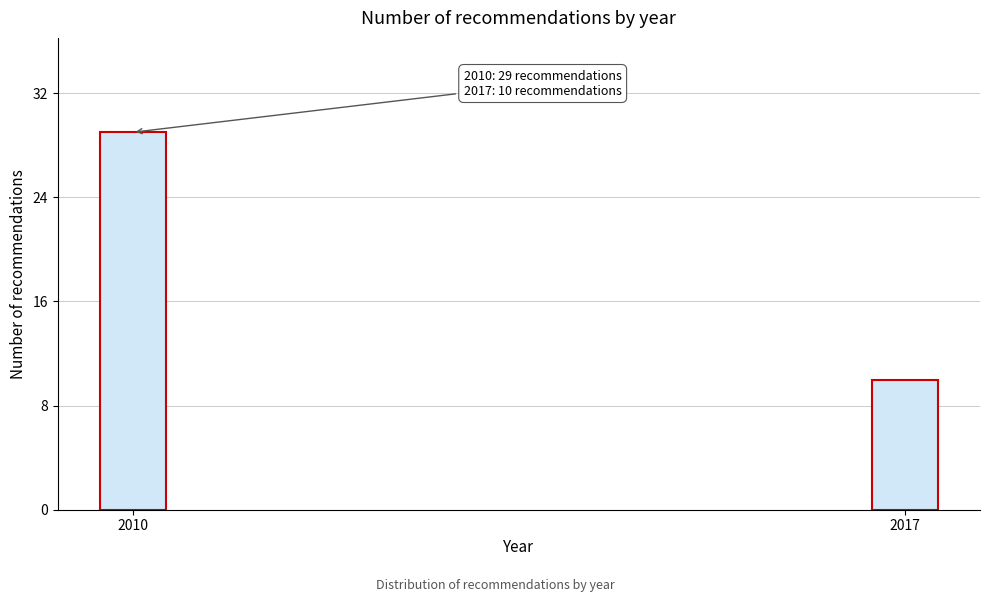

Reading left to right, transcribe all the data shown in this chart.

29	10